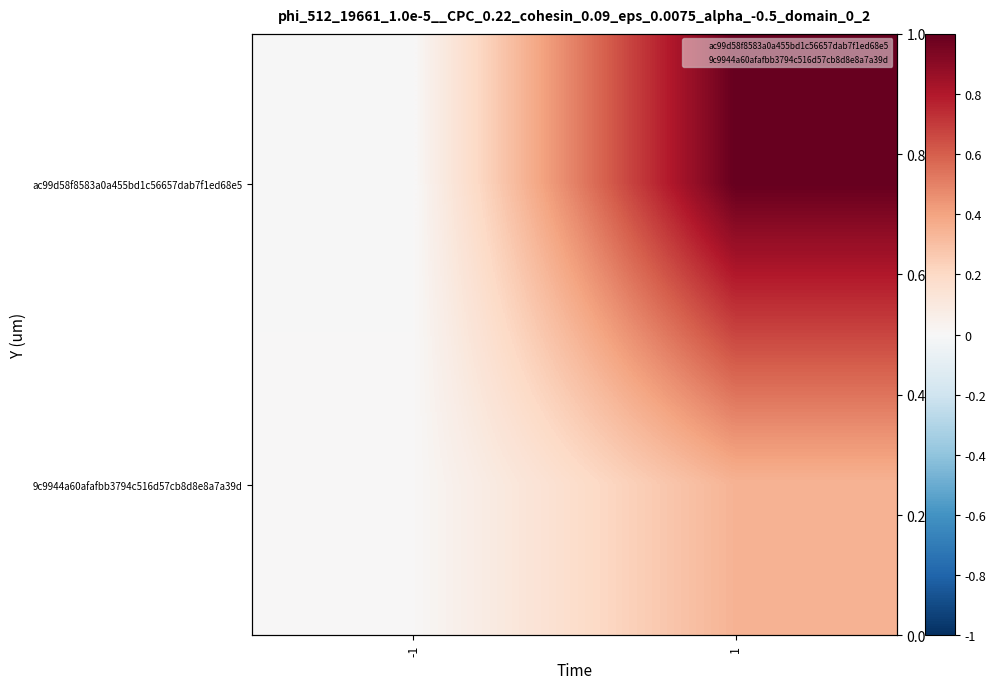

The value of ac99d58f8583a0a455bd1c56657dab7f1ed68e5 at 1 is 1.3. True or false?

False